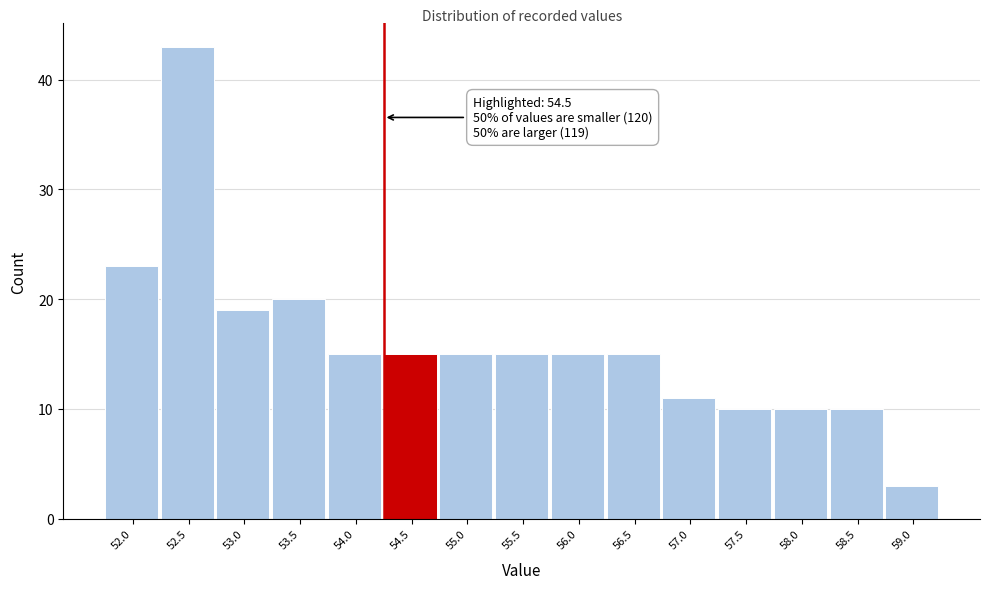

Reading left to right, list all the values displayed in this chart.

23	43	19	20	15	15	15	15	15	15	11	10	10	10	3